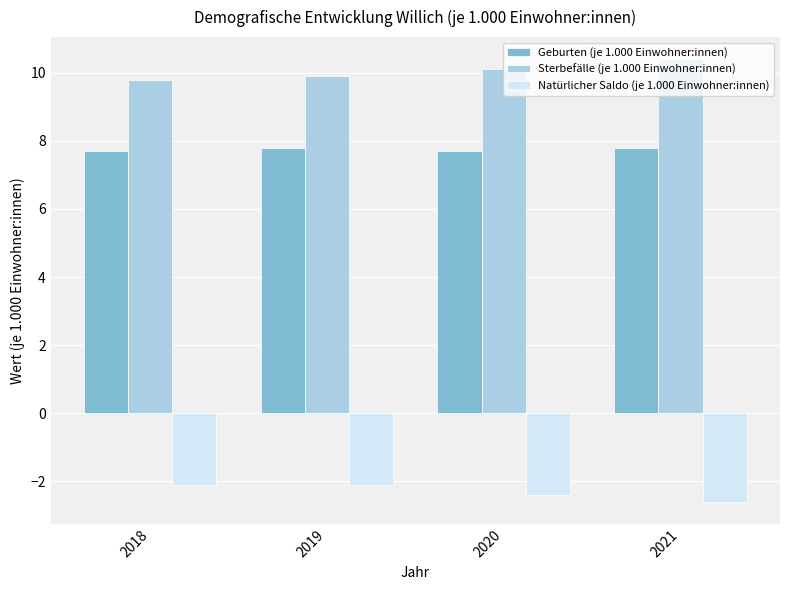

Which series has the largest total across all categories?

Sterbefälle (je 1.000 Einwohner:innen)